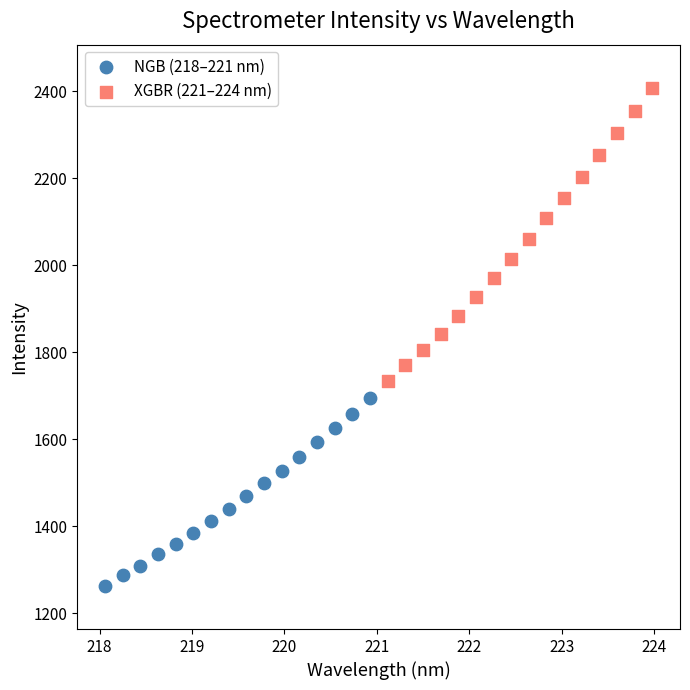

Which series has the largest Y range (max minus min)?

XGBR (221–224 nm)